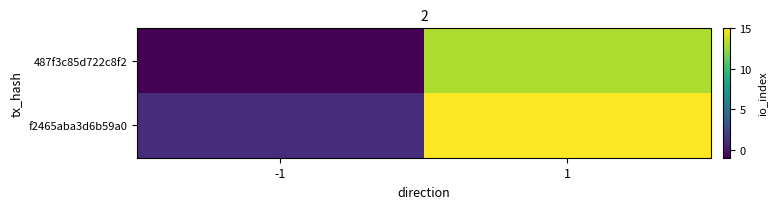

What is the spread (max minus min) of values at 1?

2